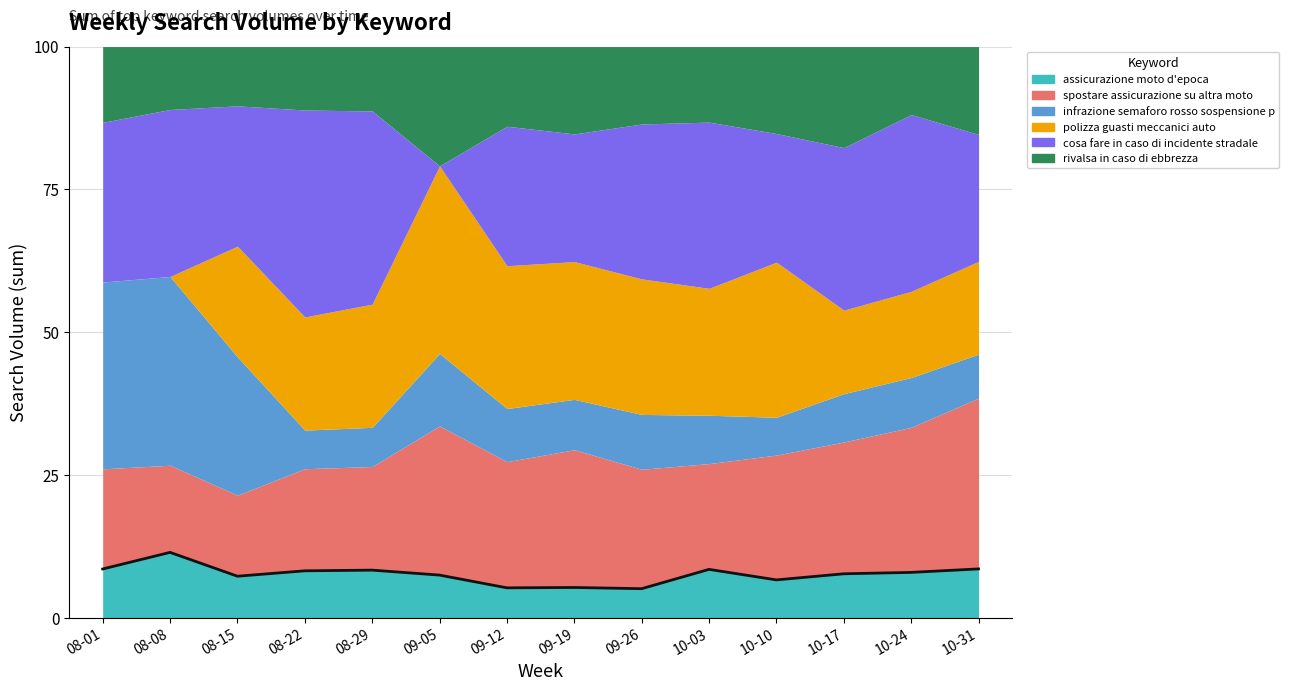

How many interior local peaks (higher than both neighbors) does the data have?

4